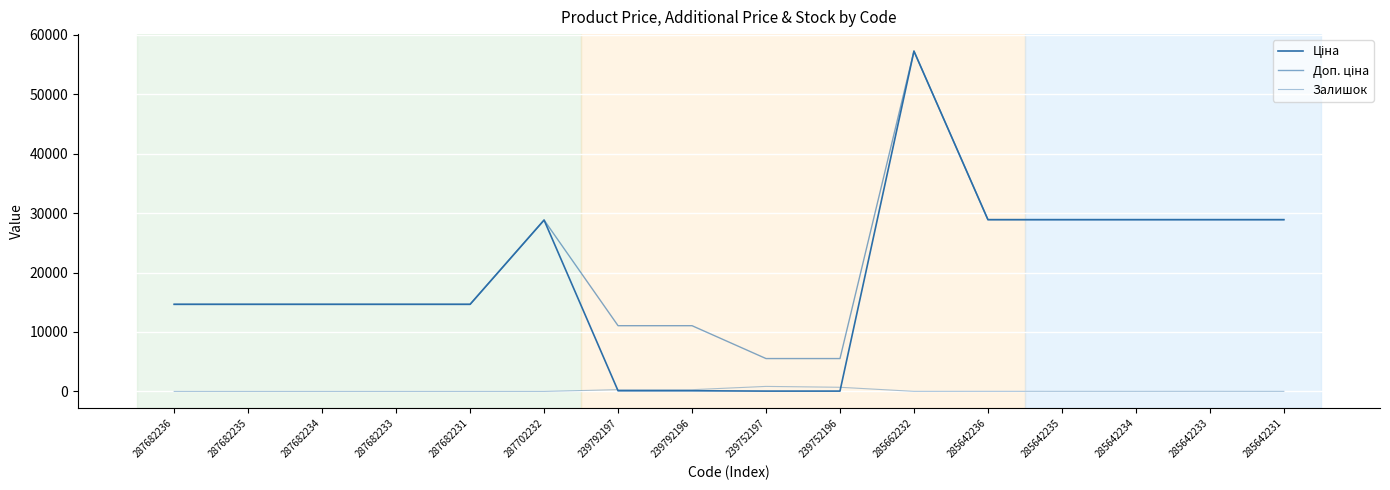

What is the difference between the Ціна values at 285642235 and 239792197?

28779.7